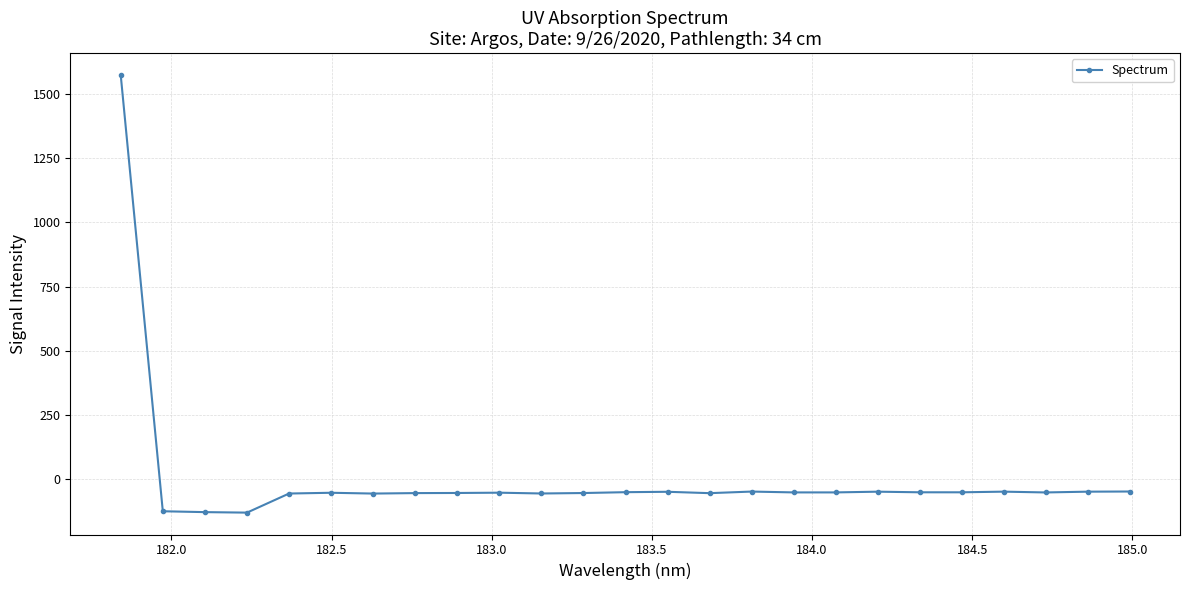

What is the average value?

5.0